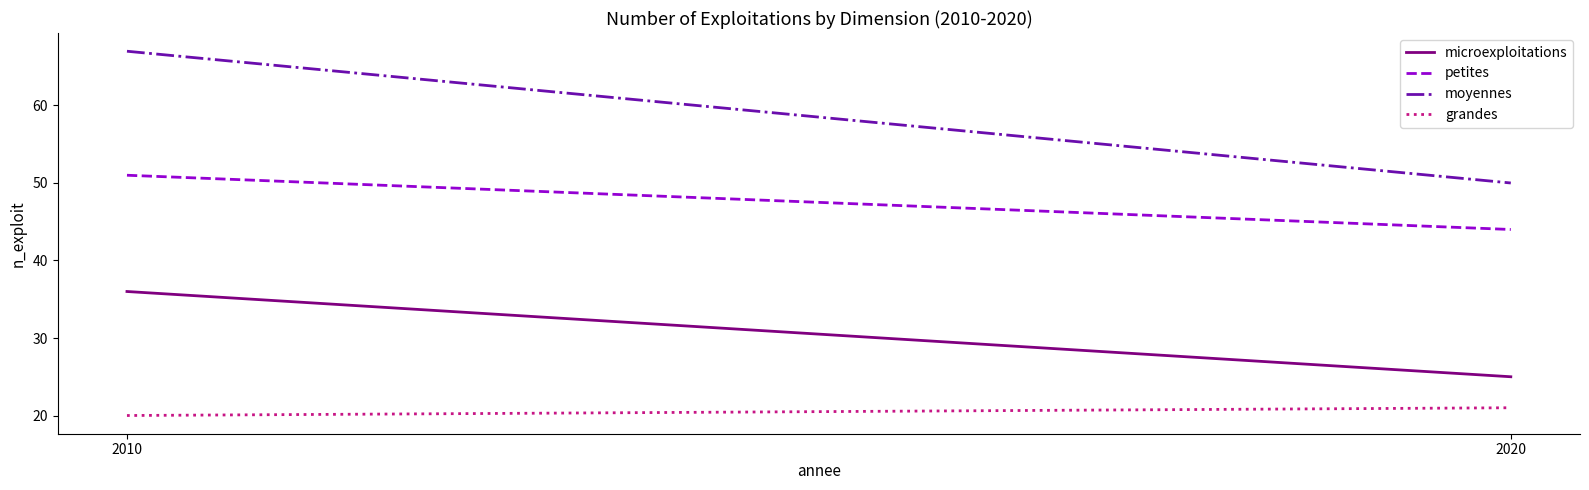

Which series changed the most between 2010 and 2020?

moyennes